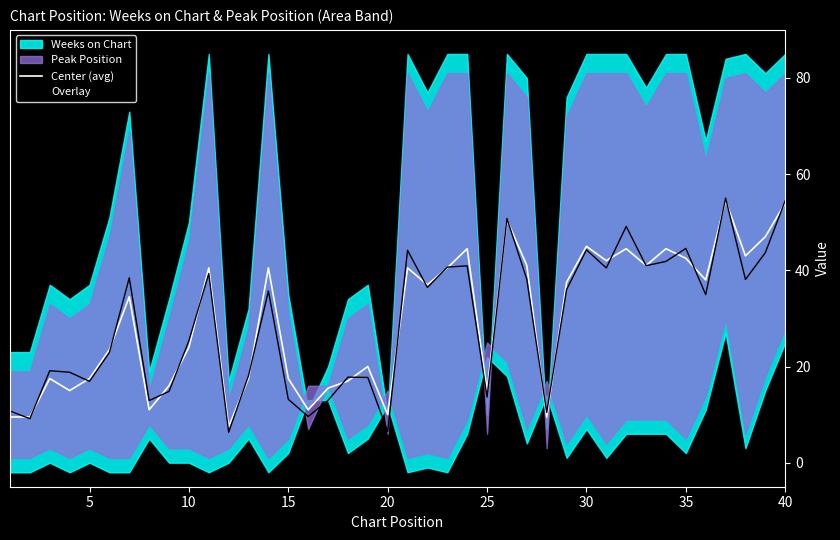

Reading left to right, list all the values displayed in this chart.

Center (avg): 9.5	9.5	17.5	15.0	17.5	23.5	34.5	11.0	16.0	24.0	40.5	7.5	17.5	40.5	17.5	11.0	15.5	17.0	20.0	10.0	40.5	37.0	40.5	44.5	15.0	50.5	41.0	9.5	37.5	45.0	42.0	44.5	41.0	44.5	42.5	38.0	54.5	43.0	47.0	54.0
Overlay: 10.7	9.2	19.1	18.8	16.9	22.9	38.4	12.9	14.8	25.4	39.3	6.3	18.1	35.7	13.2	9.6	13.0	17.8	17.7	6.5	44.2	36.4	40.7	40.9	13.6	50.8	38.1	10.4	36.0	44.3	40.5	49.1	41.0	41.9	44.6	34.9	55.0	38.1	43.7	54.5